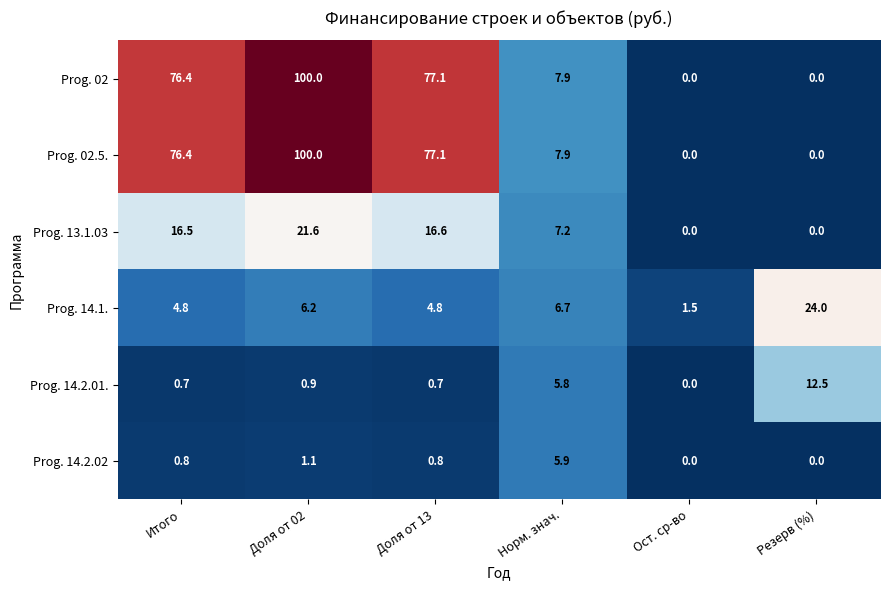

How many distinct data groups are displayed?

6